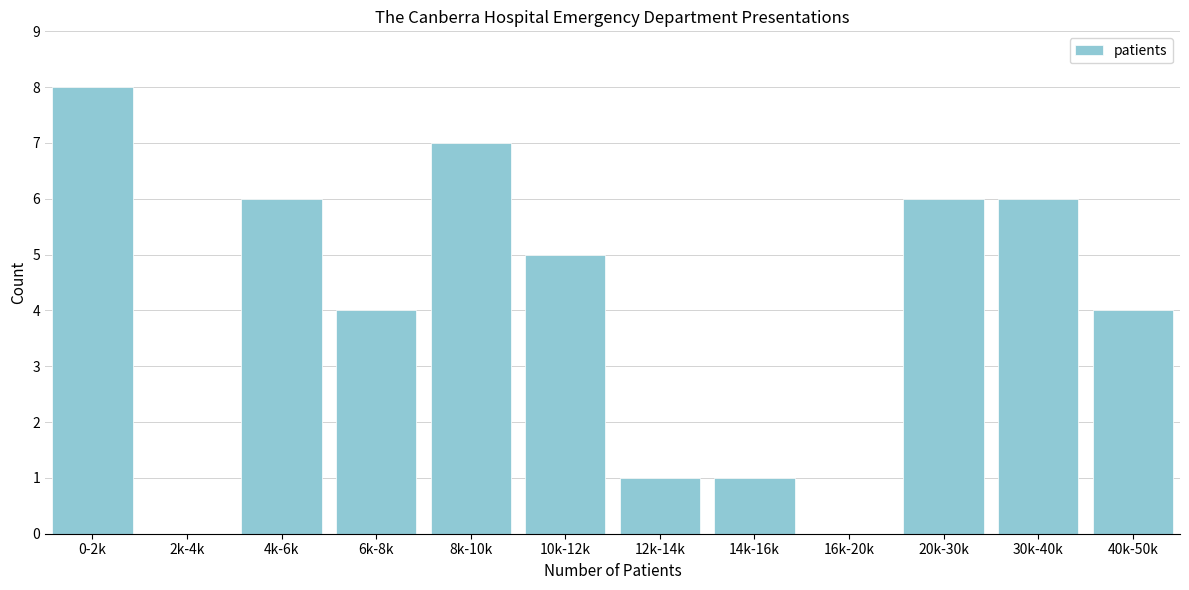

Reading left to right, transcribe all the data shown in this chart.

0-2k=8	2k-4k=0	4k-6k=6	6k-8k=4	8k-10k=7	10k-12k=5	12k-14k=1	14k-16k=1	16k-20k=0	20k-30k=6	30k-40k=6	40k-50k=4